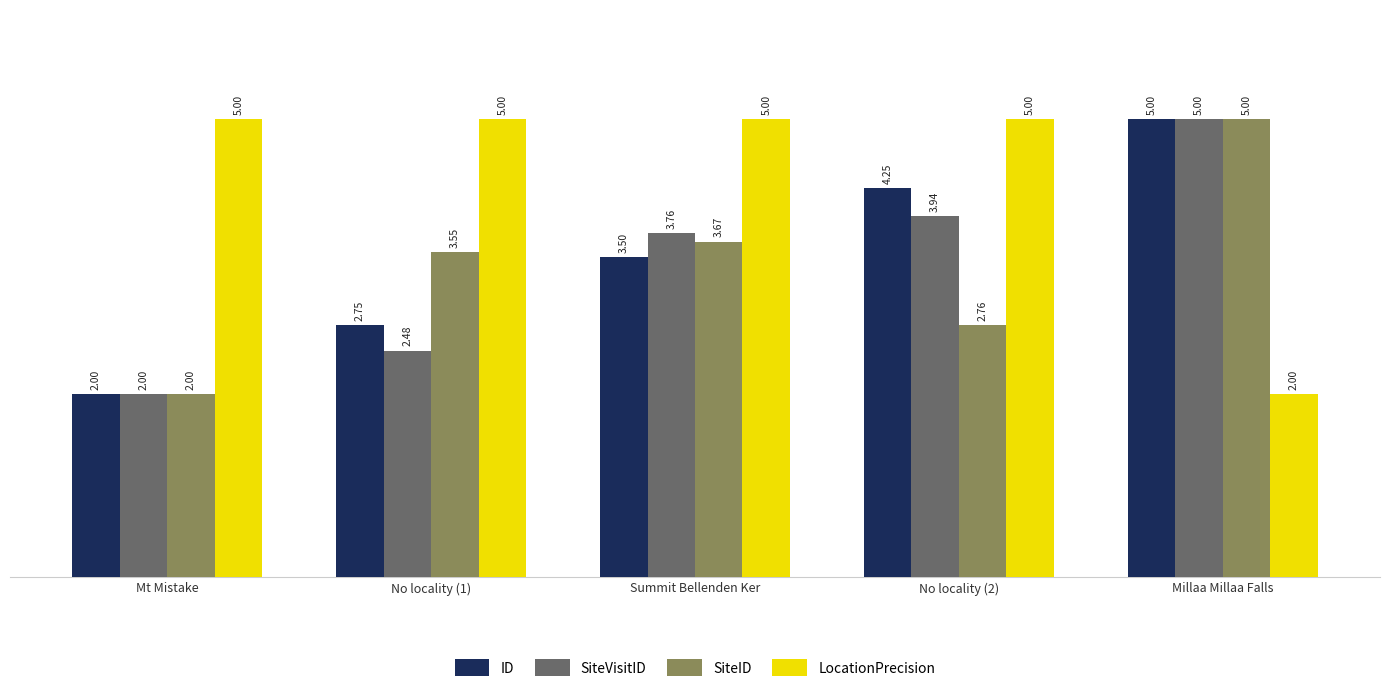

List the labels in order of SiteVisitID value, smallest first.

Mt Mistake, No locality (1), Summit Bellenden Ker, No locality (2), Millaa Millaa Falls